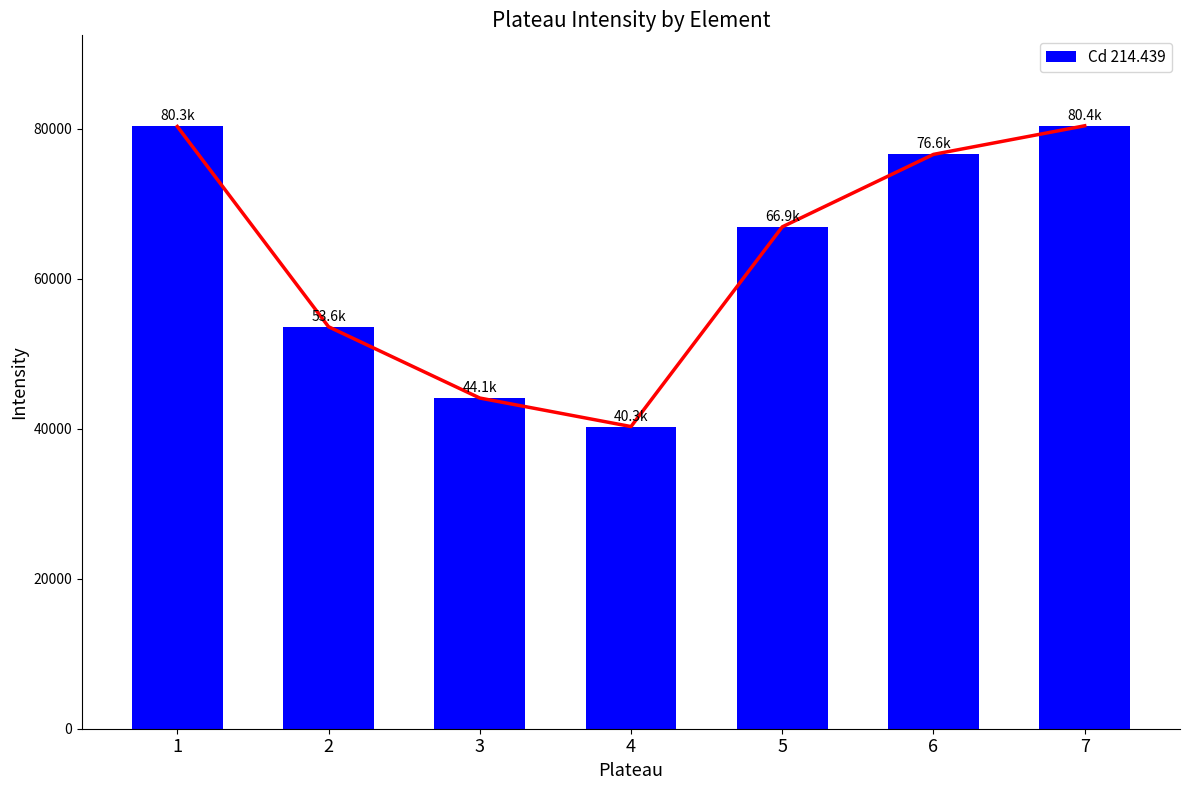

List the labels in order of value, smallest first.

4, 3, 2, 5, 6, 1, 7